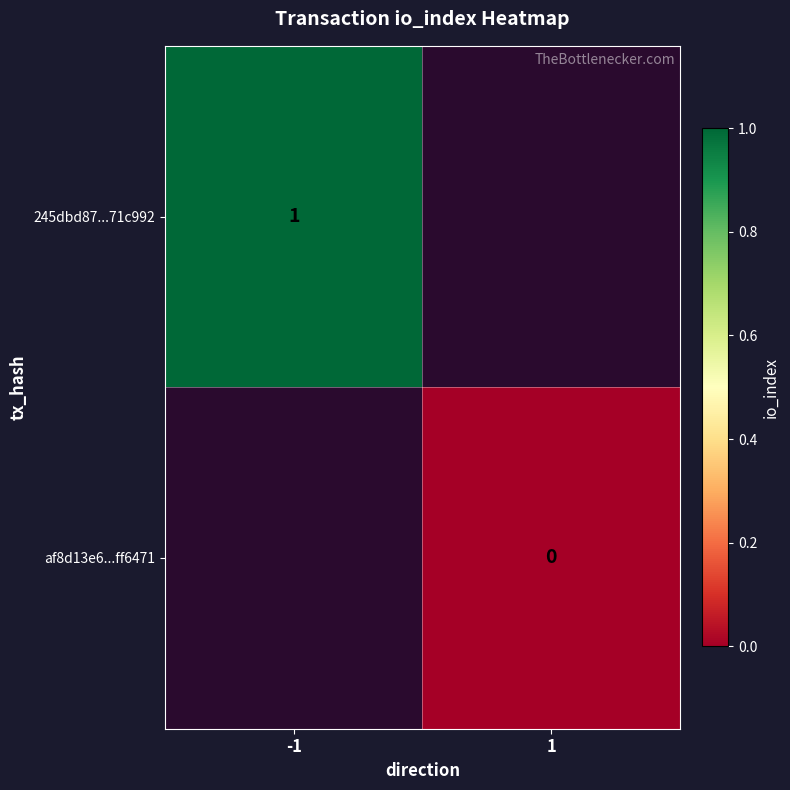

At -1, list the series in order from smallest to largest.

245dbd87...71c992, af8d13e6...ff6471